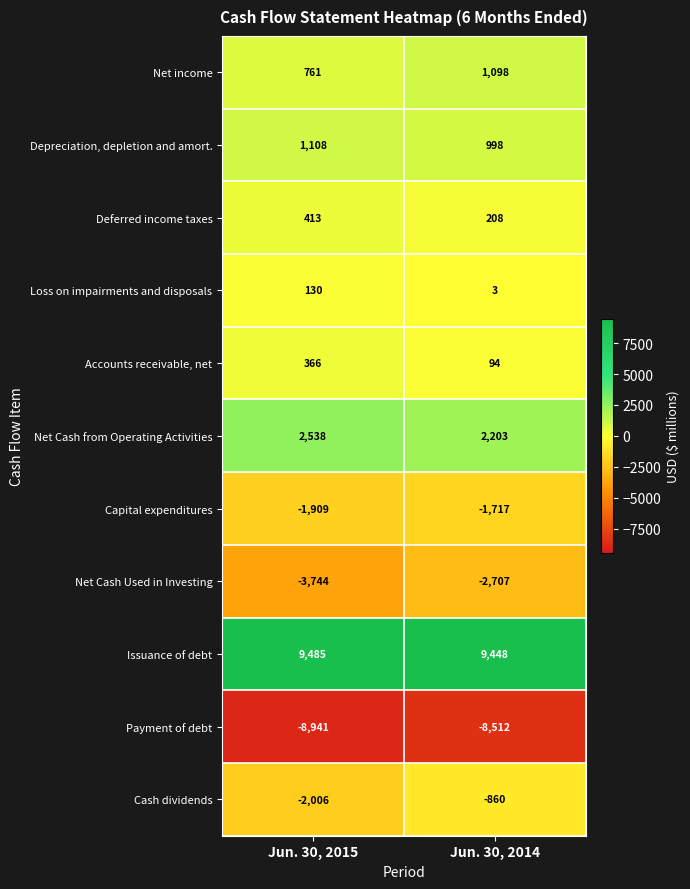

What is the approximate value of Loss on impairments and disposals at Jun. 30, 2014?

3